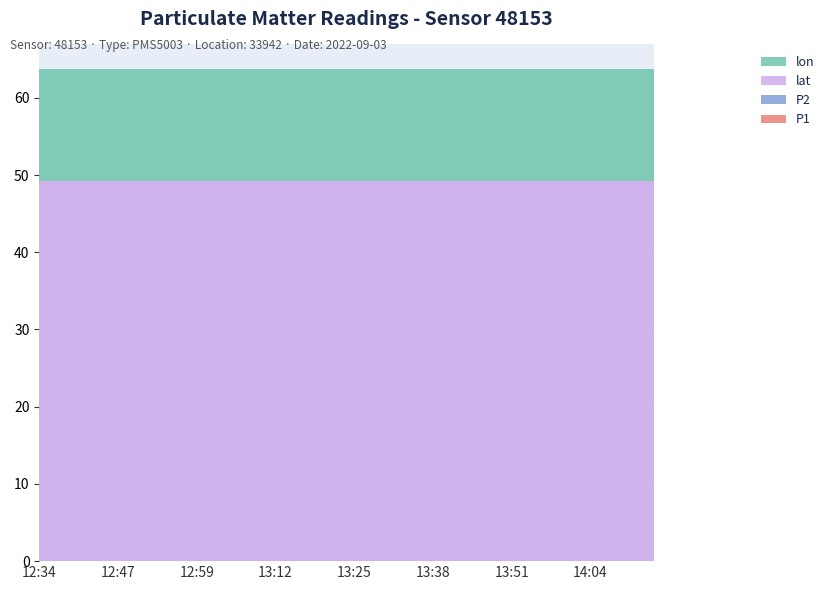

Reading left to right, extract all data points from this chart.

P1: 12:34=0.0	12:37=0.0	12:39=0.0	12:41=0.0	12:44=0.0	12:47=0.0	12:49=0.0	12:52=0.0	12:54=0.0	12:57=0.0	12:59=0.0	13:02=0.0	13:04=0.0	13:07=0.0	13:09=0.0	13:12=0.0	13:15=0.0	13:17=0.0	13:20=0.0	13:23=0.0	13:25=0.0	13:28=0.0	13:31=0.0	13:33=0.0	13:36=0.0	13:38=0.0	13:41=0.0	13:43=0.0	13:46=0.0	13:49=0.0	13:51=0.0	13:54=0.0	13:56=0.0	13:59=0.0	14:02=0.0	14:04=0.0	14:07=0.0	14:10=0.0	14:12=0.0	14:15=0.0
P2: 12:34=0.0	12:37=0.0	12:39=0.0	12:41=0.0	12:44=0.0	12:47=0.0	12:49=0.0	12:52=0.0	12:54=0.0	12:57=0.0	12:59=0.0	13:02=0.0	13:04=0.0	13:07=0.0	13:09=0.0	13:12=0.0	13:15=0.0	13:17=0.0	13:20=0.0	13:23=0.0	13:25=0.0	13:28=0.0	13:31=0.0	13:33=0.0	13:36=0.0	13:38=0.0	13:41=0.0	13:43=0.0	13:46=0.0	13:49=0.0	13:51=0.0	13:54=0.0	13:56=0.0	13:59=0.0	14:02=0.0	14:04=0.0	14:07=0.0	14:10=0.0	14:12=0.0	14:15=0.0
lat: 12:34=49.3	12:37=49.3	12:39=49.3	12:41=49.3	12:44=49.3	12:47=49.3	12:49=49.3	12:52=49.3	12:54=49.3	12:57=49.3	12:59=49.3	13:02=49.3	13:04=49.3	13:07=49.3	13:09=49.3	13:12=49.3	13:15=49.3	13:17=49.3	13:20=49.3	13:23=49.3	13:25=49.3	13:28=49.3	13:31=49.3	13:33=49.3	13:36=49.3	13:38=49.3	13:41=49.3	13:43=49.3	13:46=49.3	13:49=49.3	13:51=49.3	13:54=49.3	13:56=49.3	13:59=49.3	14:02=49.3	14:04=49.3	14:07=49.3	14:10=49.3	14:12=49.3	14:15=49.3
lon: 12:34=14.5	12:37=14.5	12:39=14.5	12:41=14.5	12:44=14.5	12:47=14.5	12:49=14.5	12:52=14.5	12:54=14.5	12:57=14.5	12:59=14.5	13:02=14.5	13:04=14.5	13:07=14.5	13:09=14.5	13:12=14.5	13:15=14.5	13:17=14.5	13:20=14.5	13:23=14.5	13:25=14.5	13:28=14.5	13:31=14.5	13:33=14.5	13:36=14.5	13:38=14.5	13:41=14.5	13:43=14.5	13:46=14.5	13:49=14.5	13:51=14.5	13:54=14.5	13:56=14.5	13:59=14.5	14:02=14.5	14:04=14.5	14:07=14.5	14:10=14.5	14:12=14.5	14:15=14.5